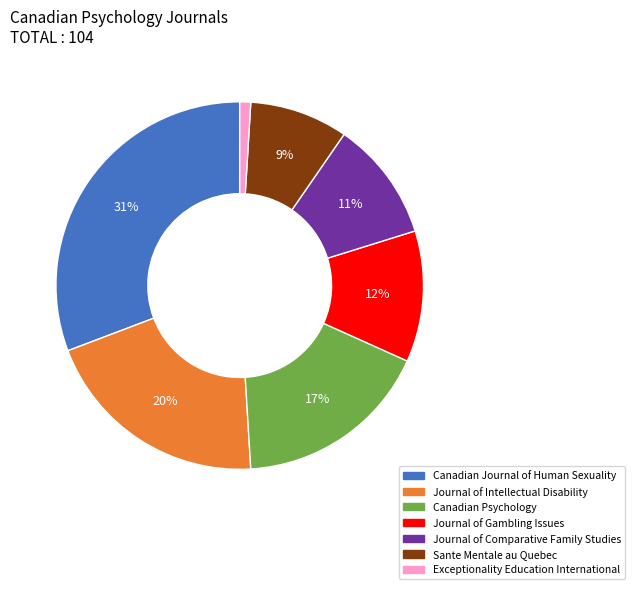

Between Exceptionality Education International and Canadian Psychology, which is larger?

Canadian Psychology